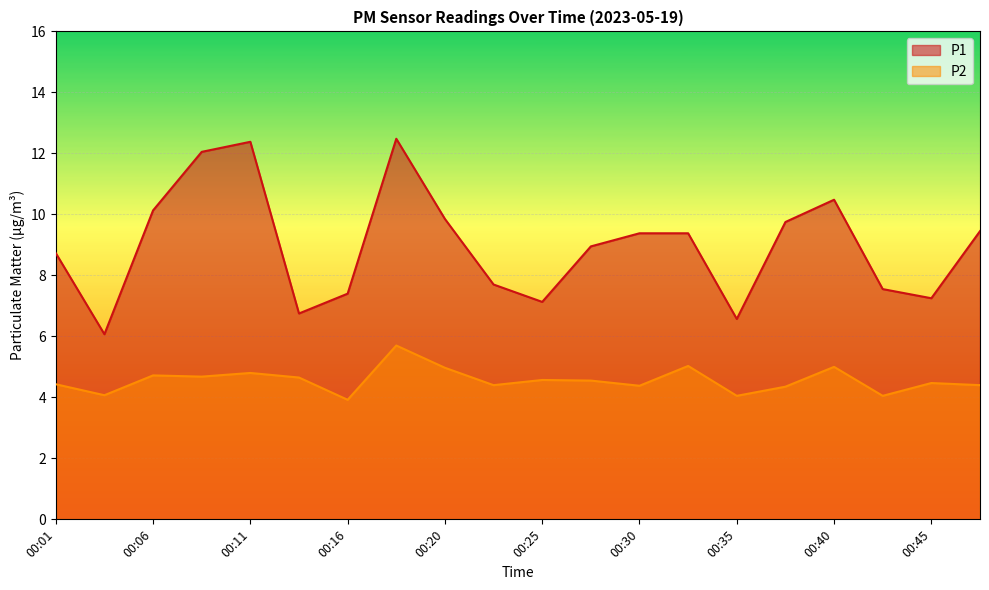

Where is P2 nearest to the value 4?

00:35